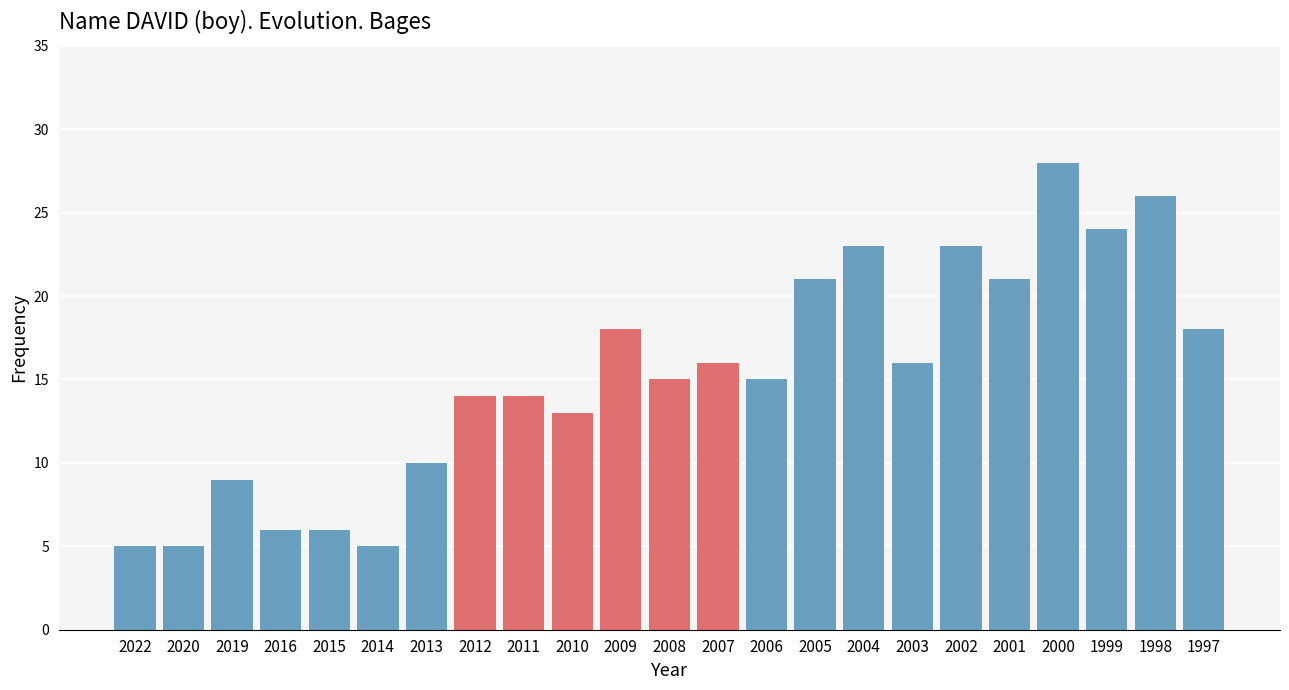

Reading left to right, what are all the values shown in this chart?

2022=5	2020=5	2019=9	2016=6	2015=6	2014=5	2013=10	2012=14	2011=14	2010=13	2009=18	2008=15	2007=16	2006=15	2005=21	2004=23	2003=16	2002=23	2001=21	2000=28	1999=24	1998=26	1997=18